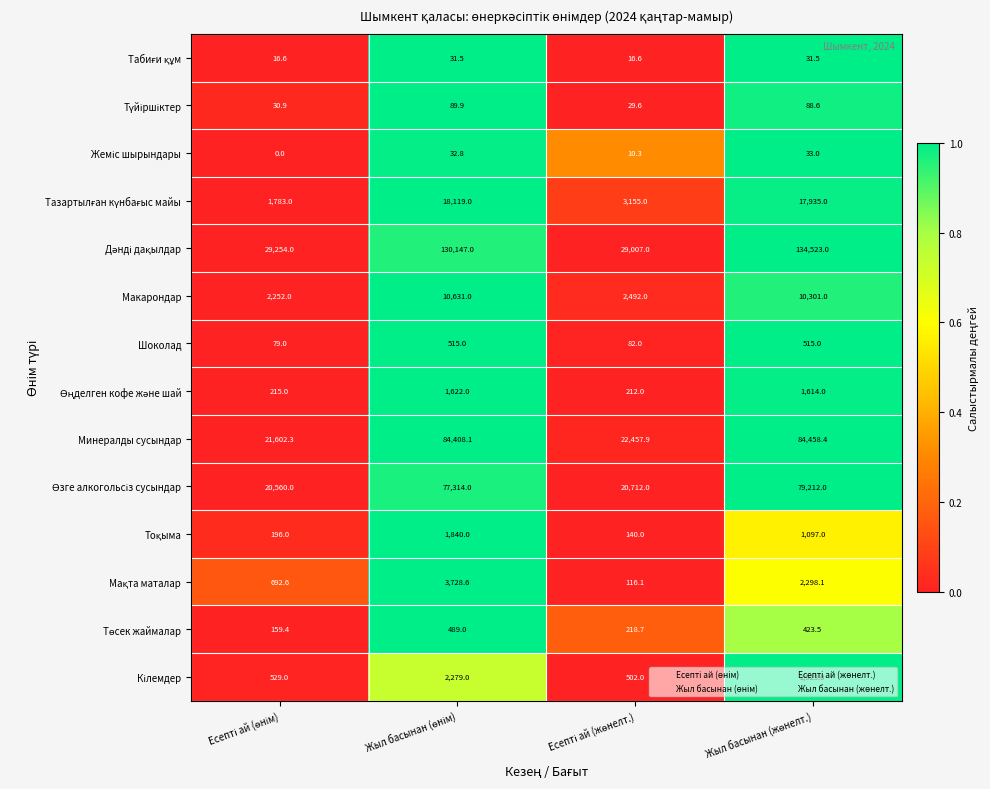

At how many categories does at least one series exceed 20446?

4